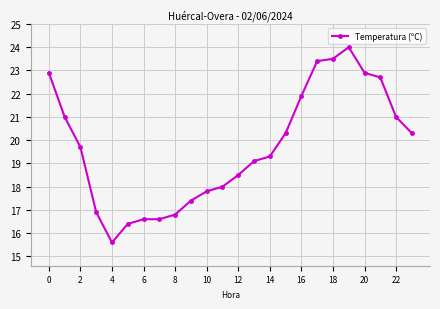

Does the chart display data point markers on the line(s)?

Yes